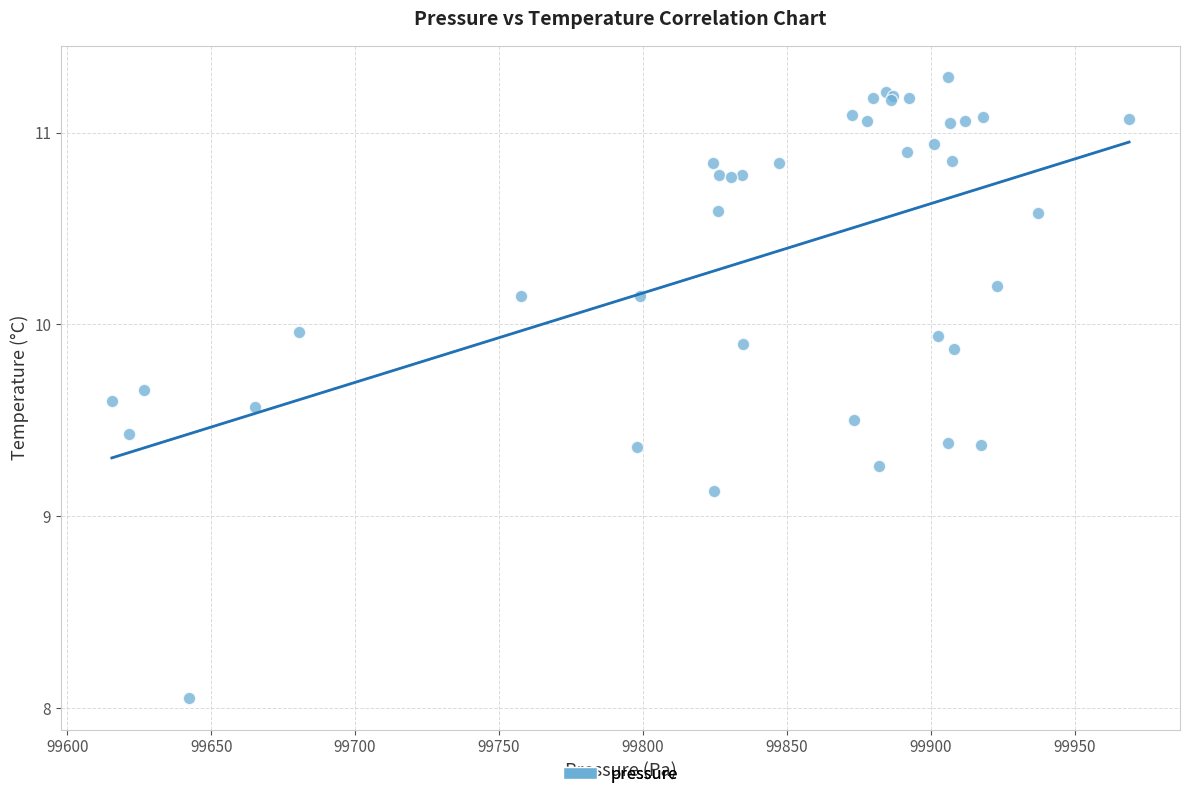

What Y value in the scatter plot is closest to 9?

9.1